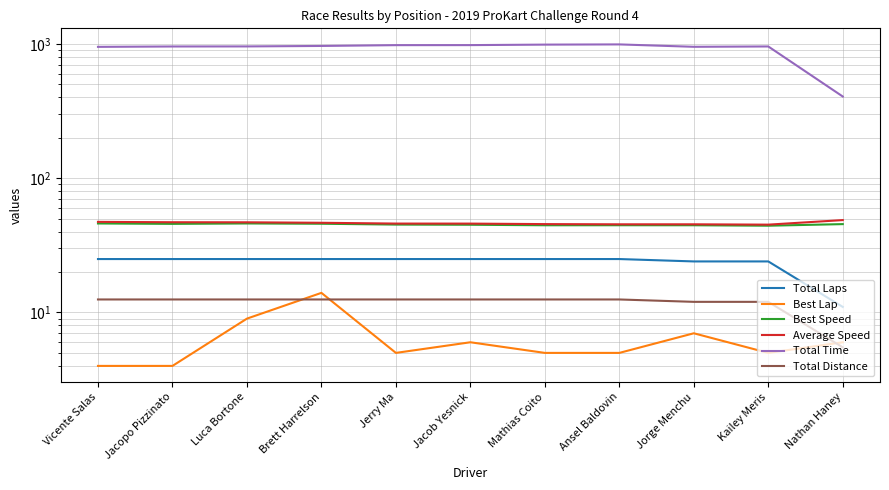

The Best Lap series shows 2.0 at Jerry Ma. True or false?

False